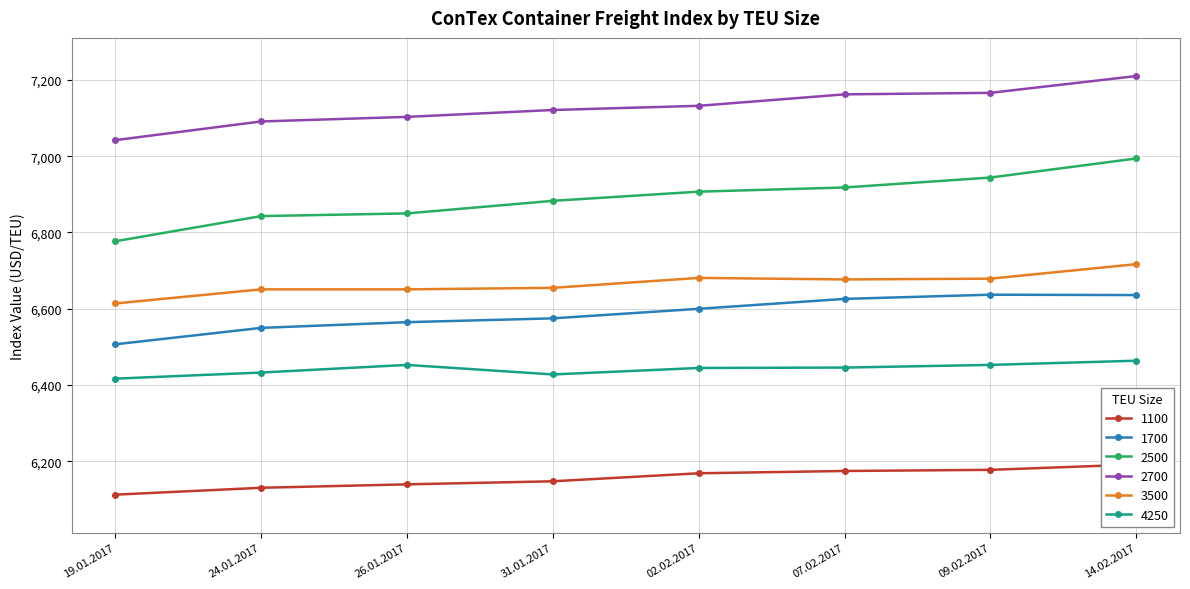

How many values in the 1100 series are below 6169?

4